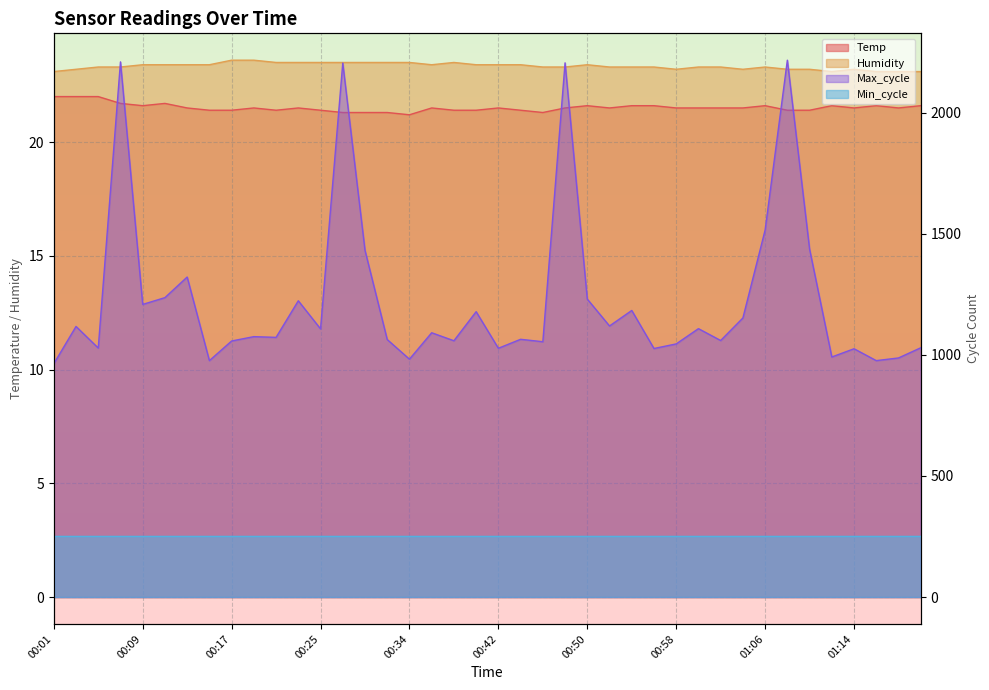

At which label does Temp reach its minimum?

00:34